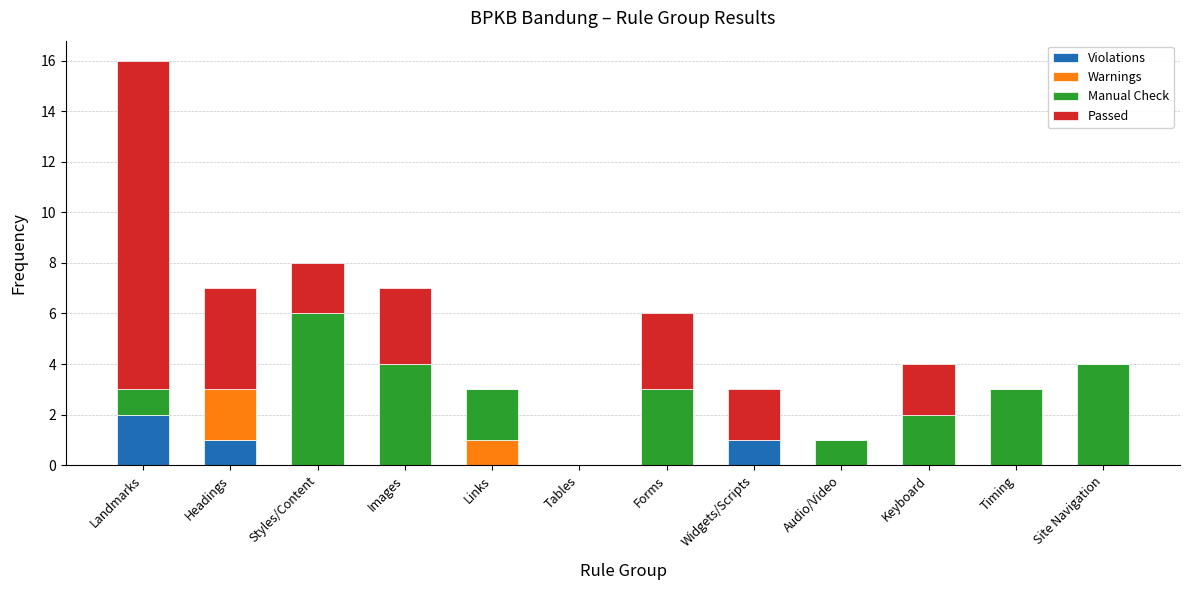

What are all the series names shown in the legend?

Violations, Warnings, Manual Check, Passed